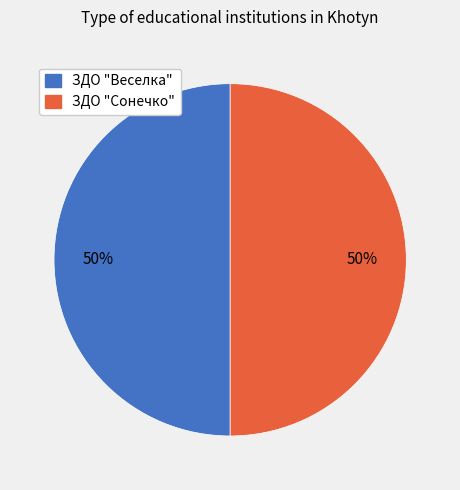

The ЗДО "Веселка" slice represents 45% of the pie. True or false?

False